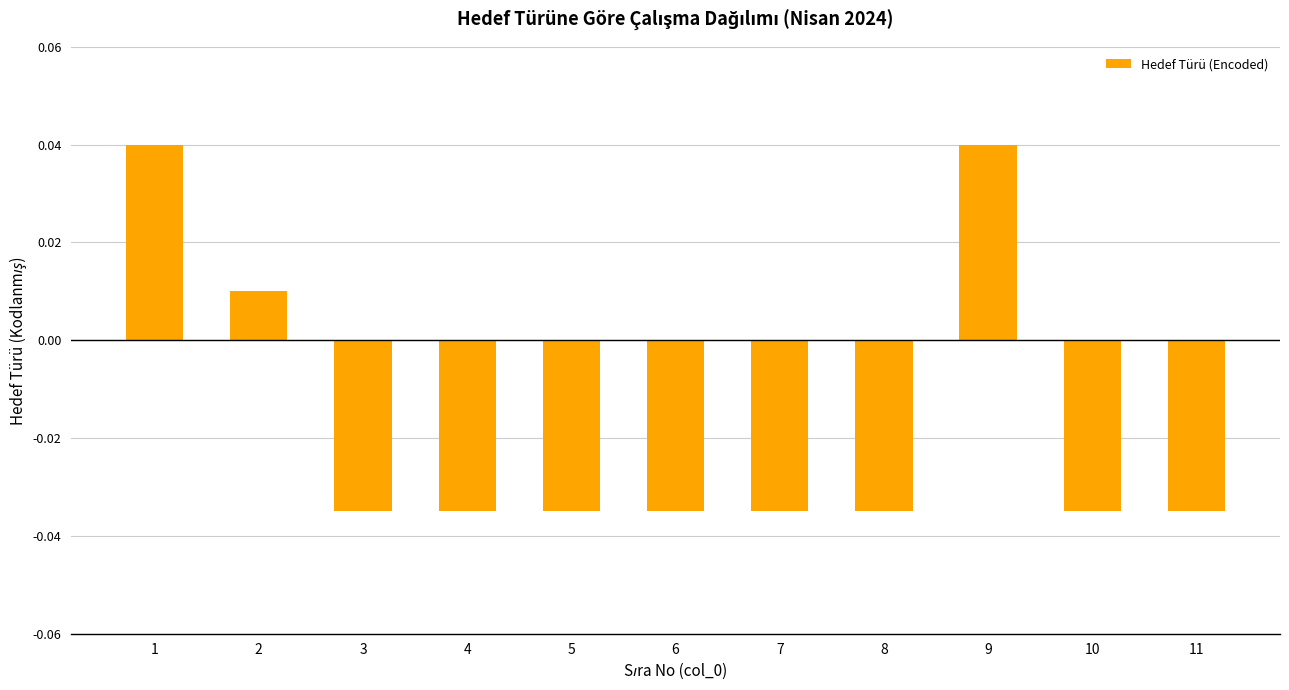

Between 6 and 9, which is larger?

9